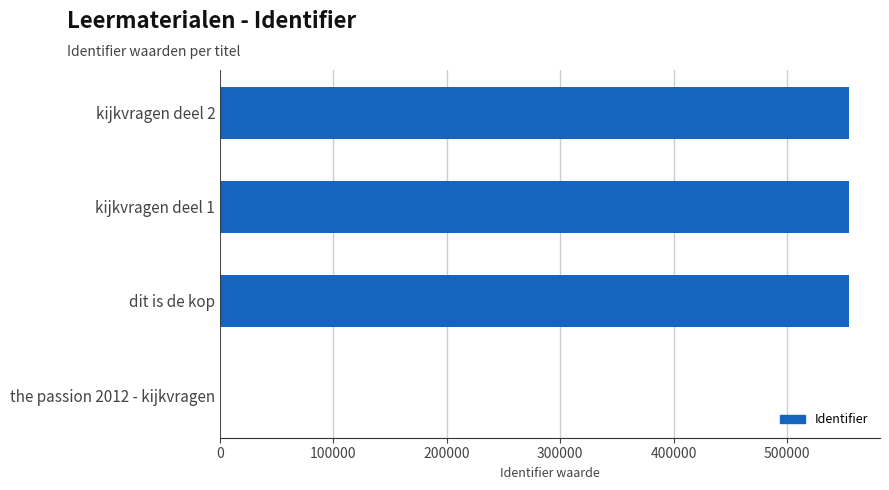

What is the maximum value shown in the chart?

554181